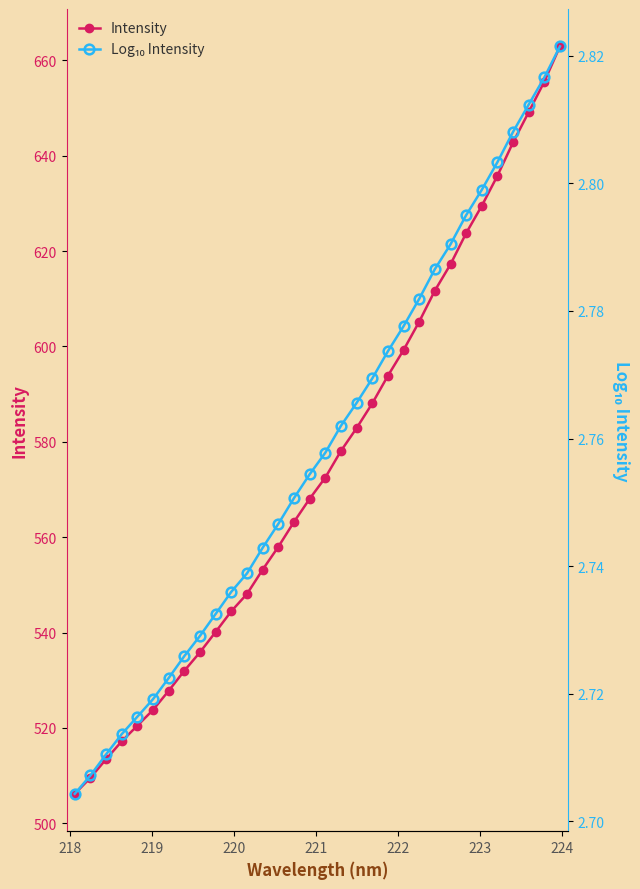

Rank the series by their average value, from lowest to highest.

Log₁₀ Intensity, Intensity